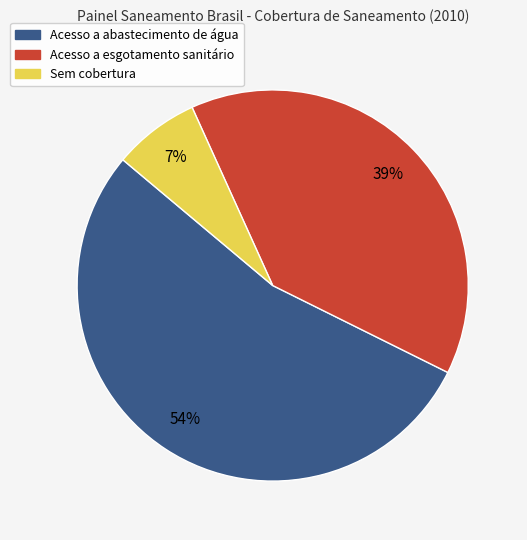

To the nearest percent, what is the difference between the largest and smallest slice percentages?

47%